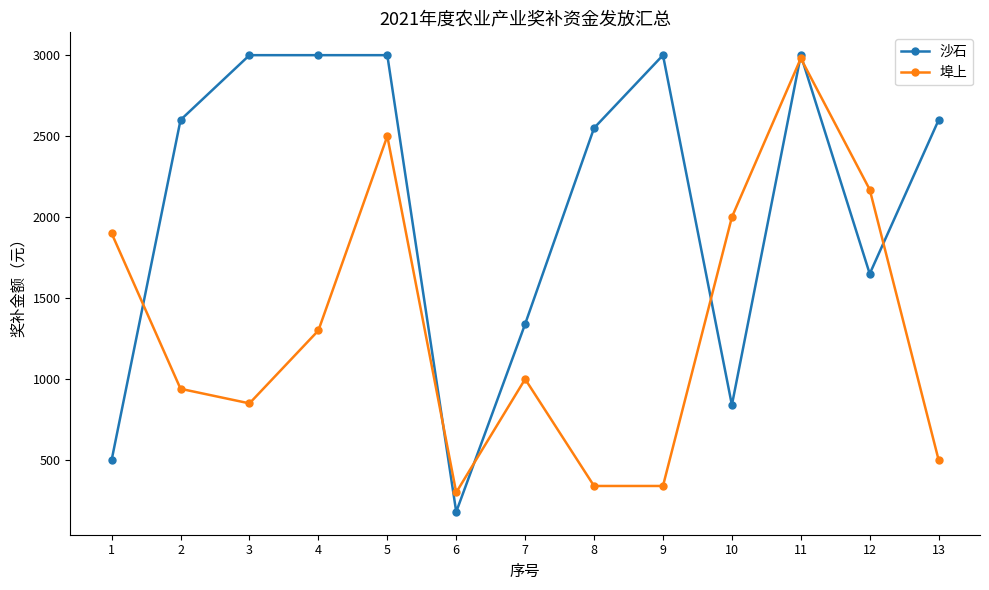

How many data points in 埠上 are less than 1000?

6